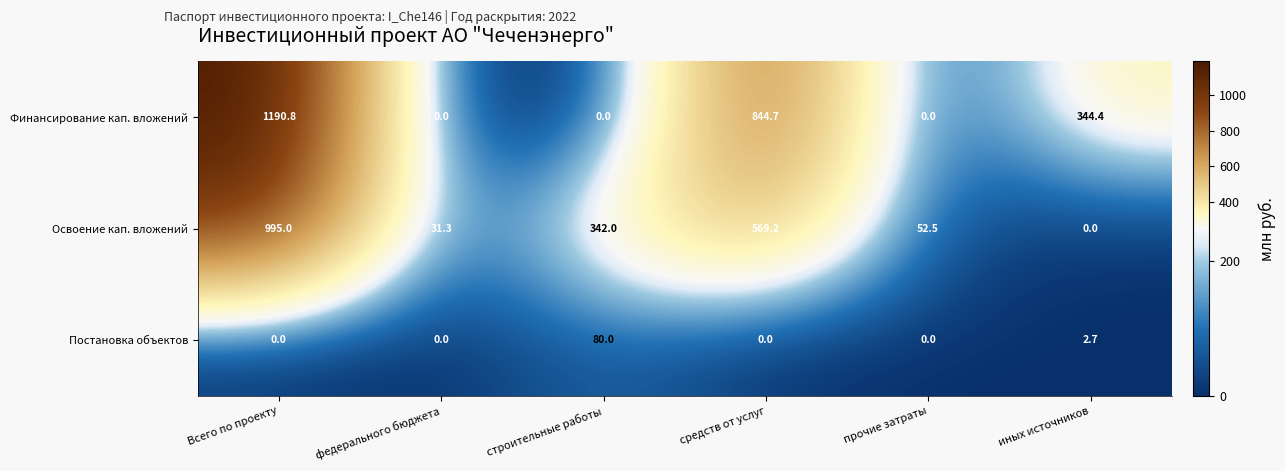

What is the maximum value shown in the chart?

1190.8